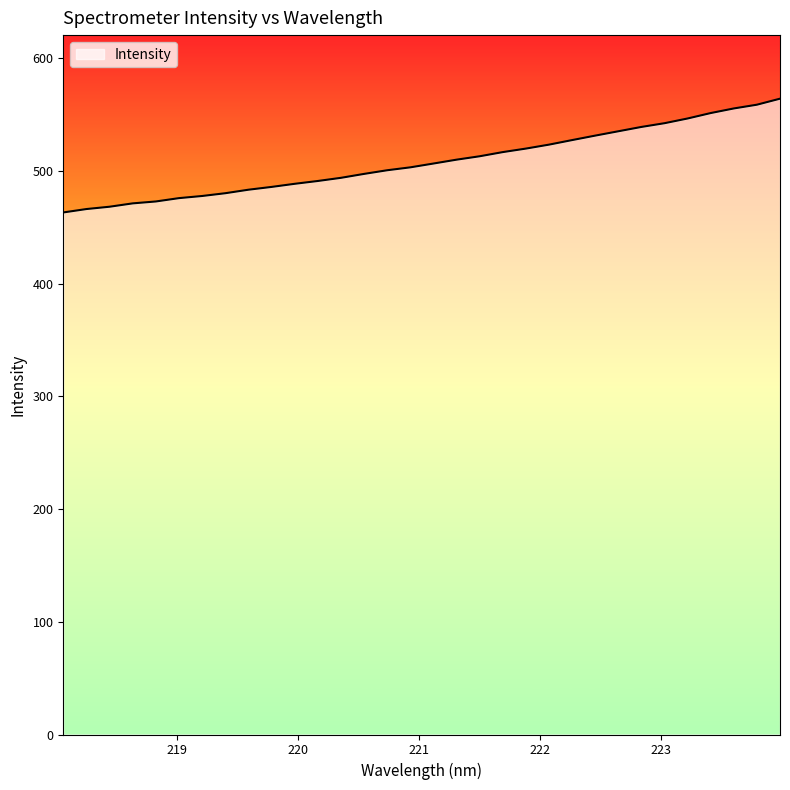

Does the chart display data point markers on the line(s)?

No